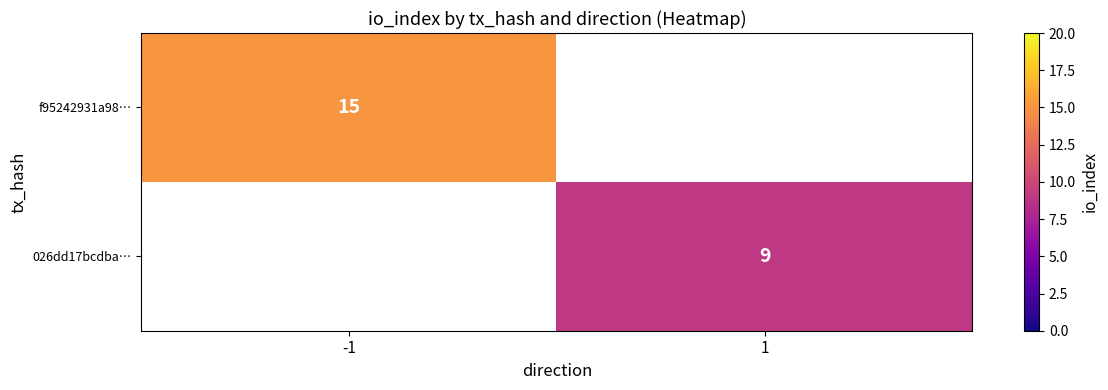

The value of f95242931a98… at -1 is 10. True or false?

False